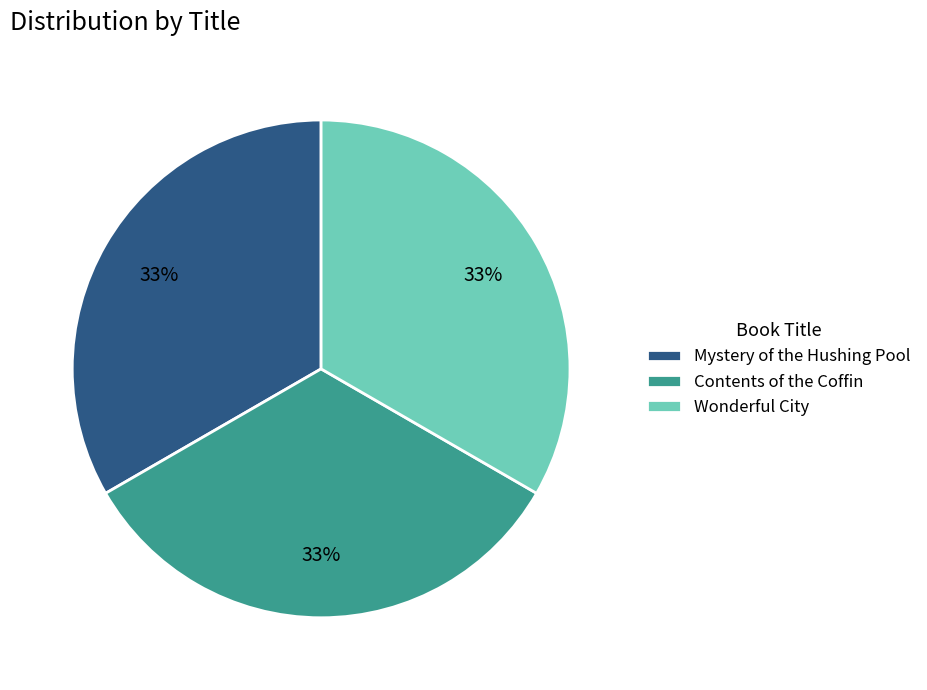

Do Contents of the Coffin and Wonderful City together represent more than half of the pie?

Yes